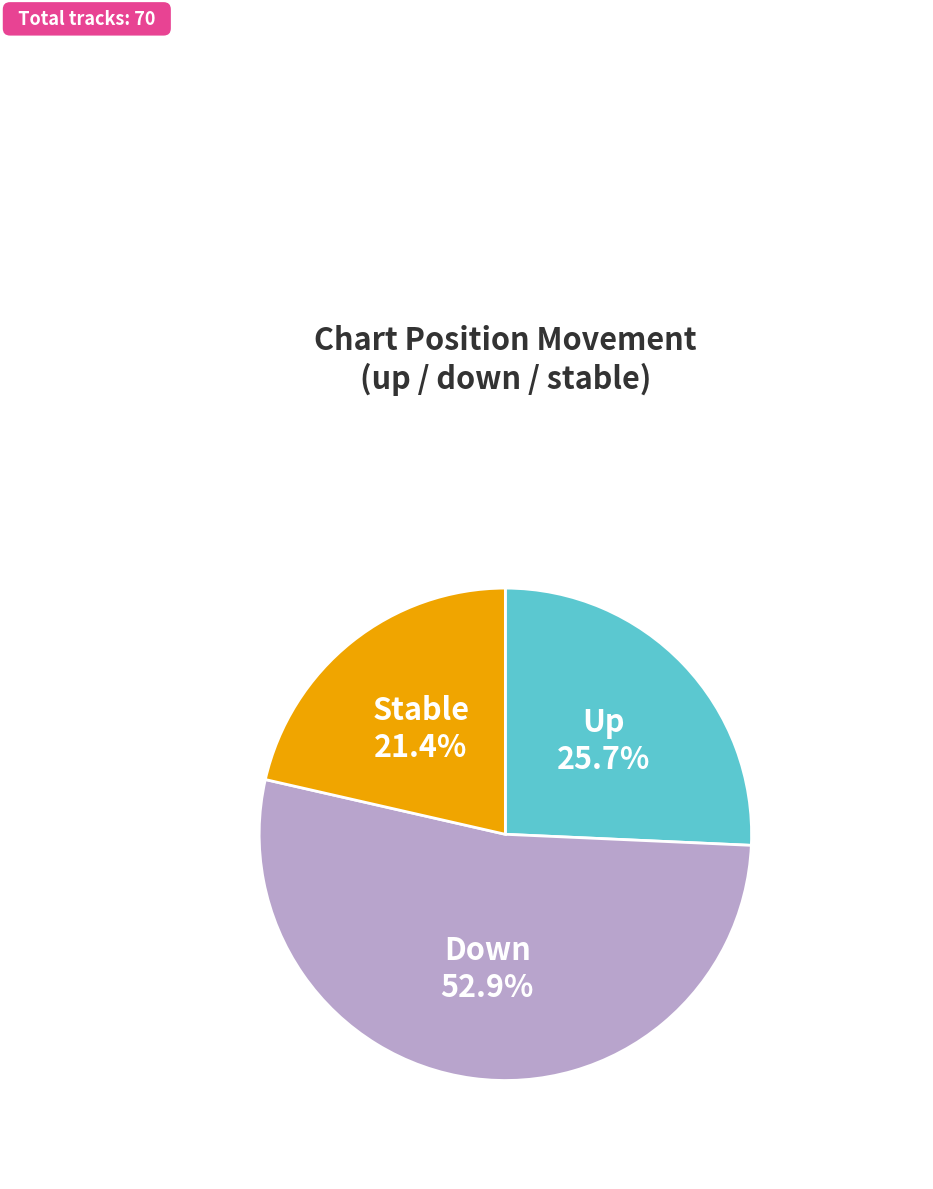

Count the number of slices in the pie.

3